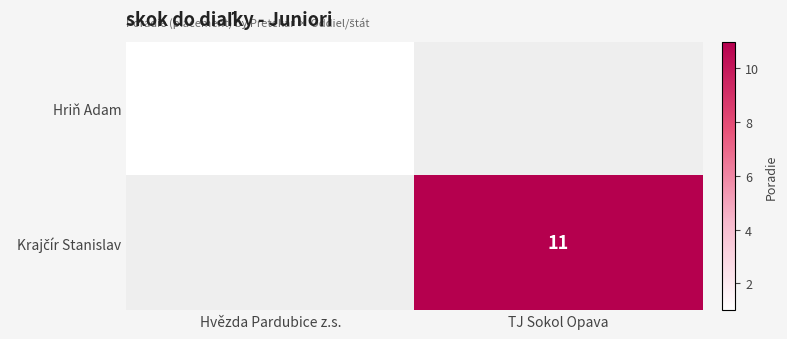

At Hvězda Pardubice z.s., list the series in order from smallest to largest.

Hriň Adam, Krajčír Stanislav